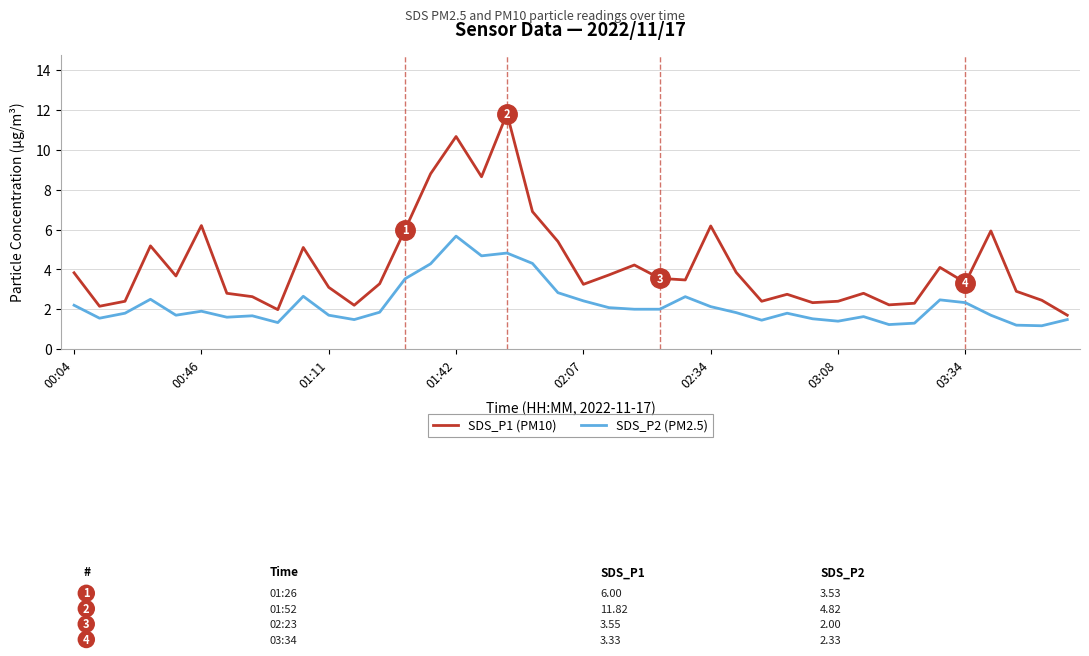

True or false: SDS_P1 (PM10) and SDS_P2 (PM2.5) intersect in this chart.

False